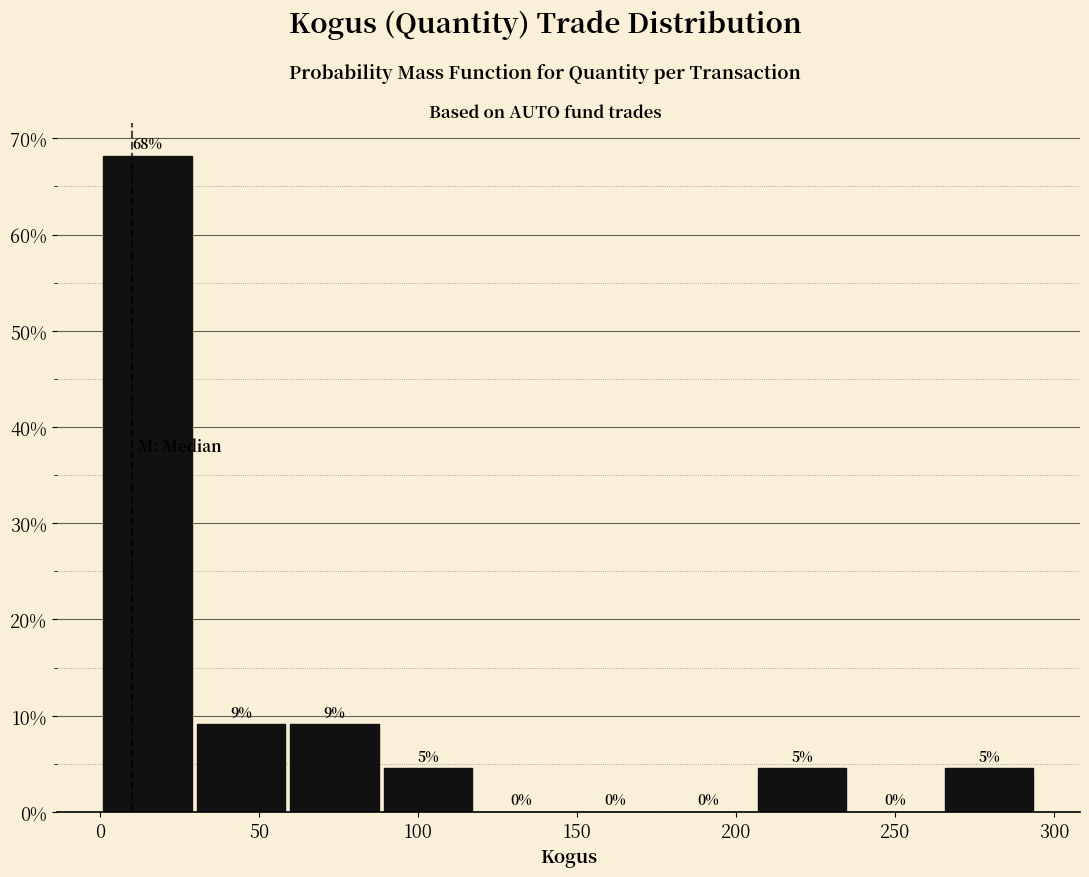

Which range on the x-axis has the tallest bar?

0 to 30